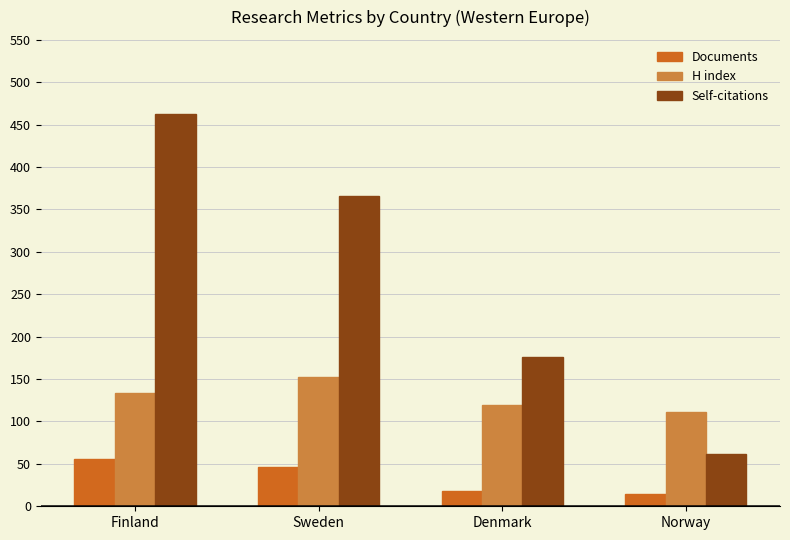

Which category has the highest value across all series?

Finland